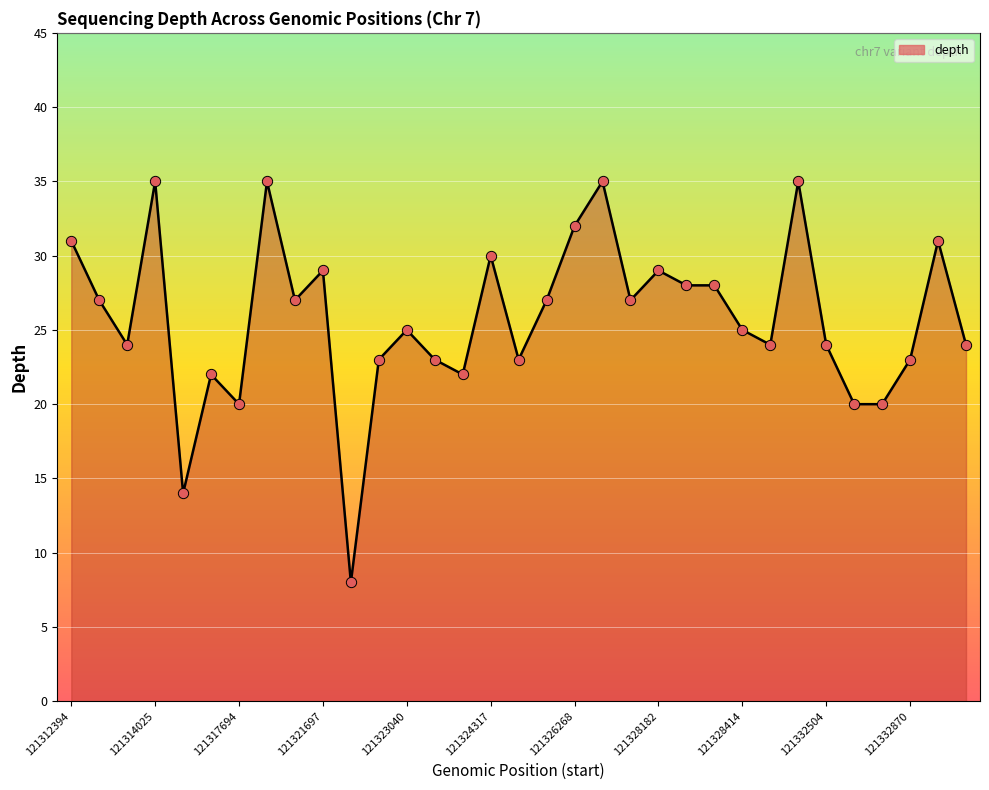

What is the minimum value shown in the chart?

8